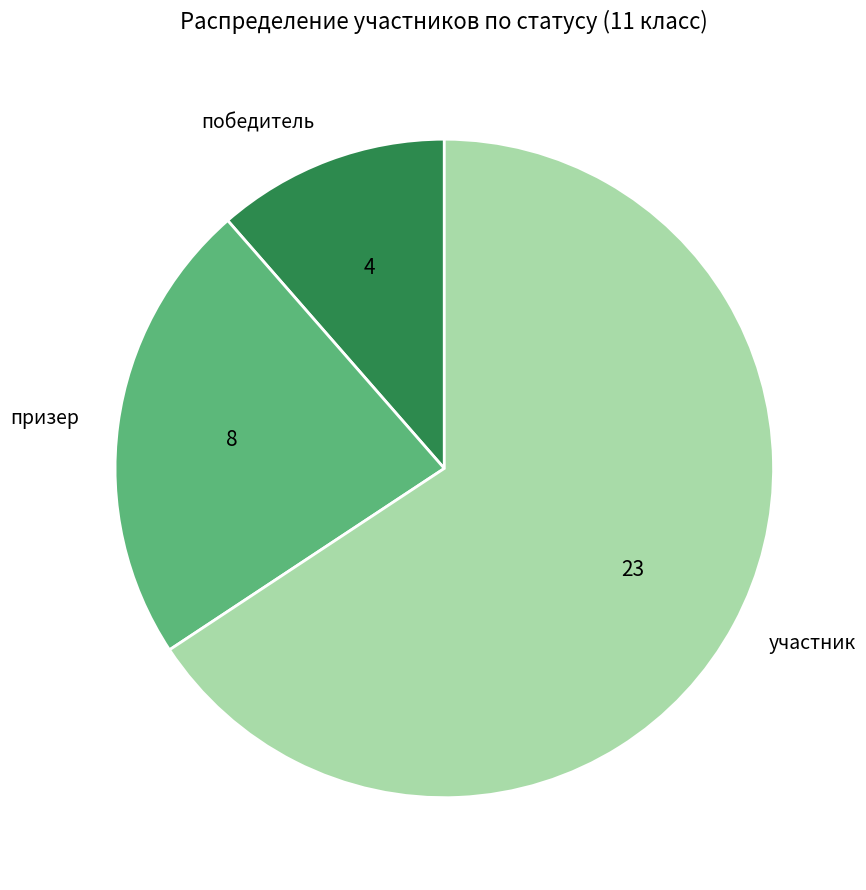

What is the ratio of the value at победитель to the value at призер?

0.5